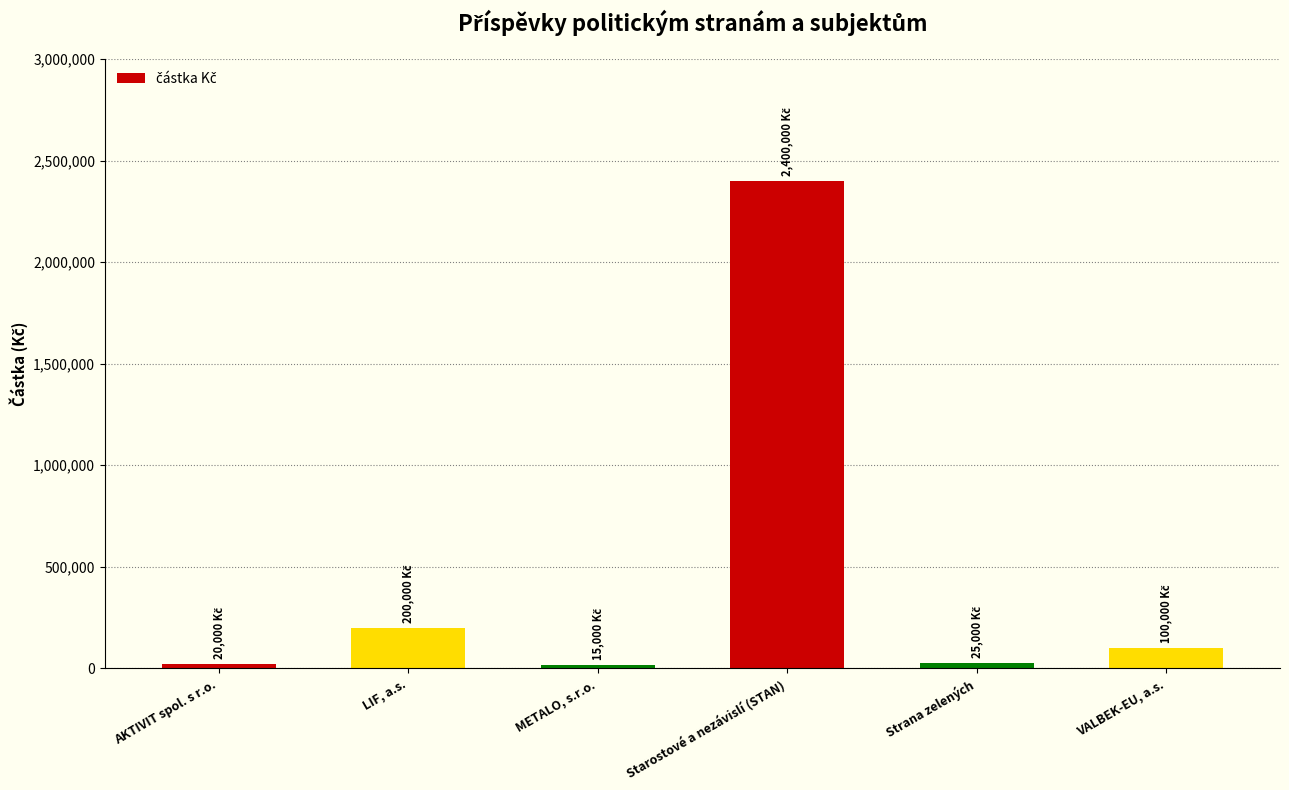

How many bars are there in total?

6